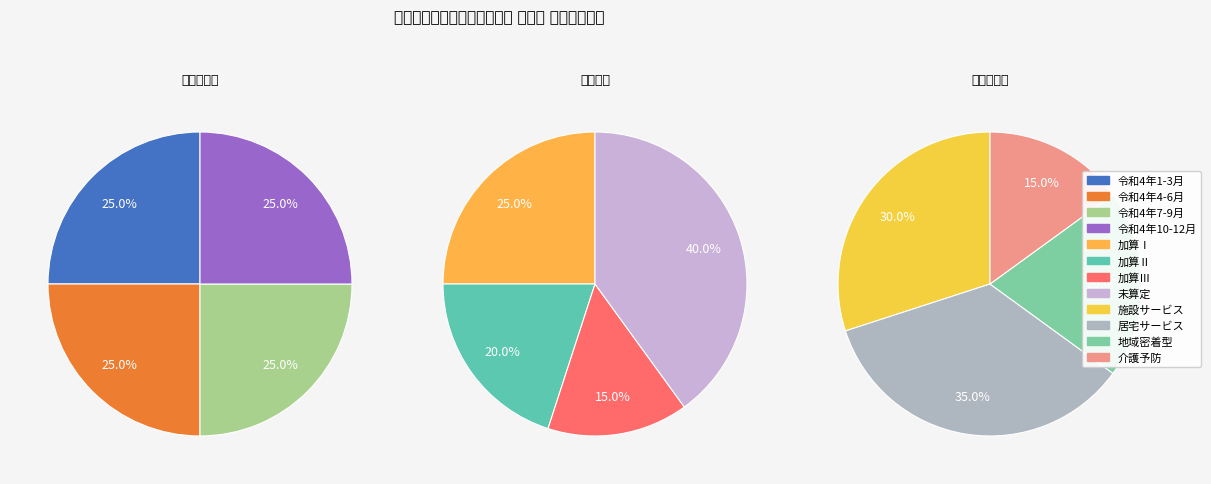

Is it true that 17 is 8% of the pie?

True